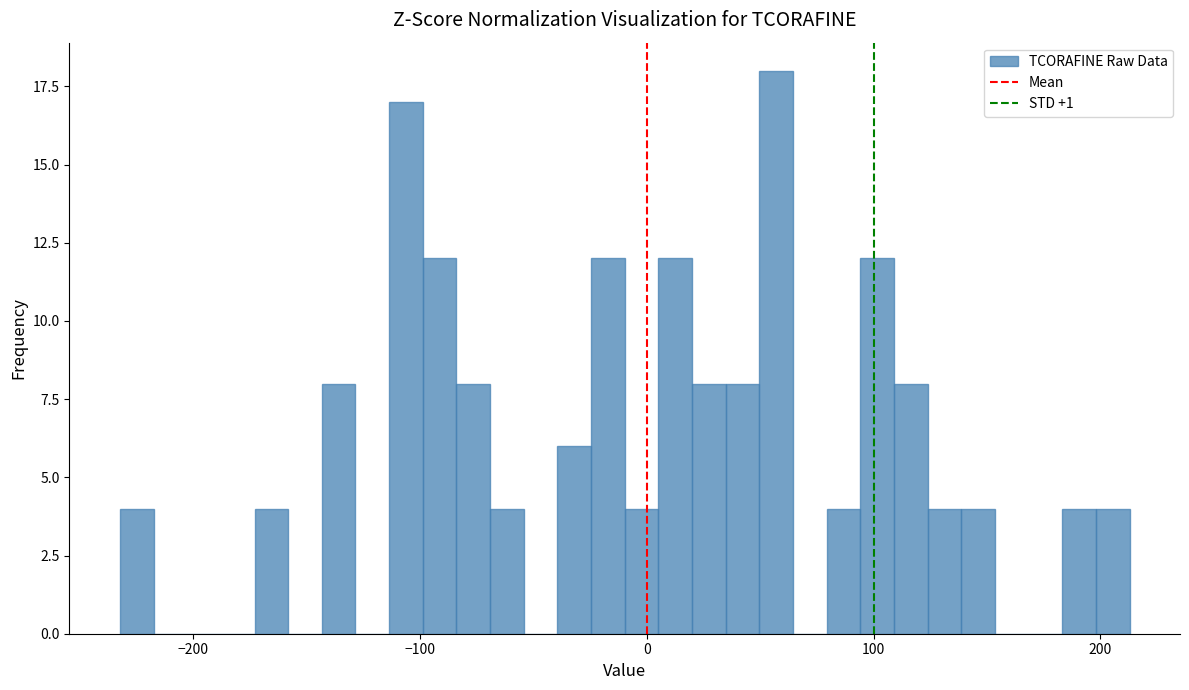

Read against the x-axis, roughly where is the centre of the tallest bar?

60